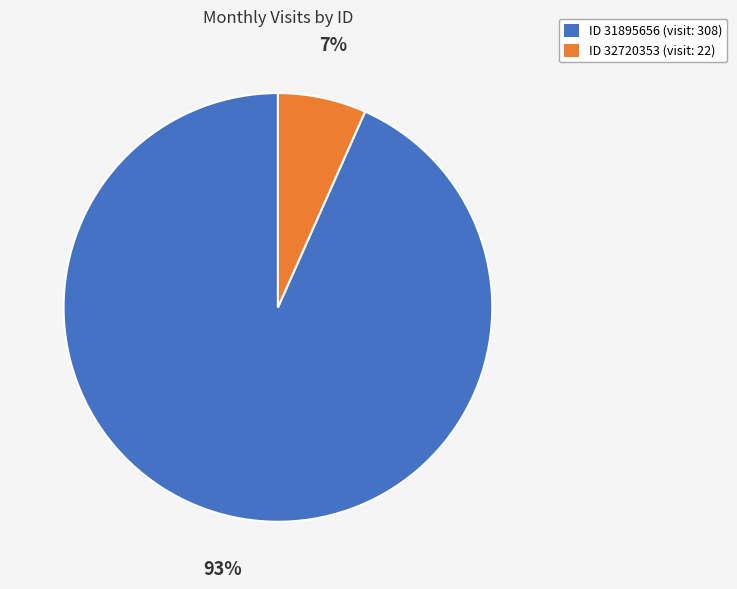

To the nearest percent, what is the average slice percentage?

50%